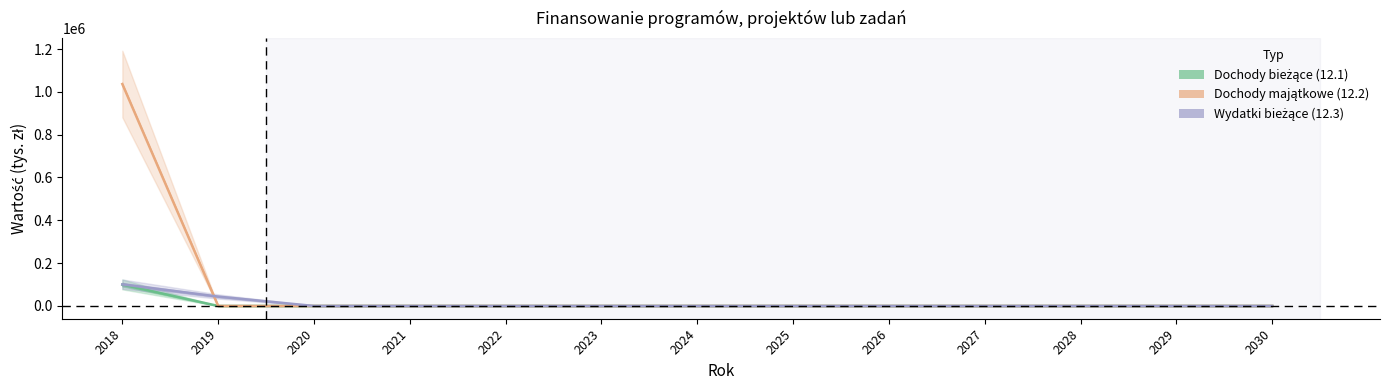

True or false: Wydatki bieżące (12.3) and Dochody bieżące (12.1) cross at least once.

False